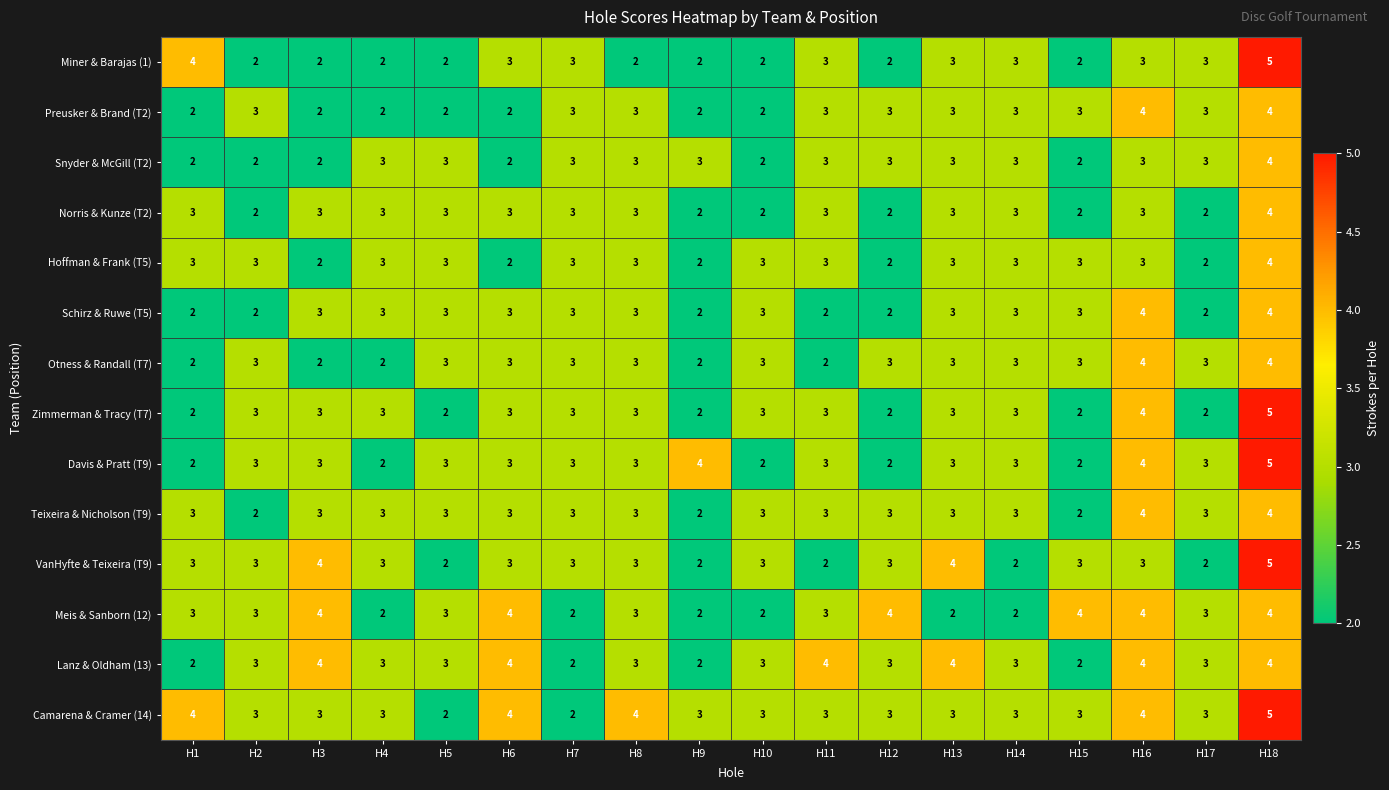

What is the sum of all Miner & Barajas (1) values?

48